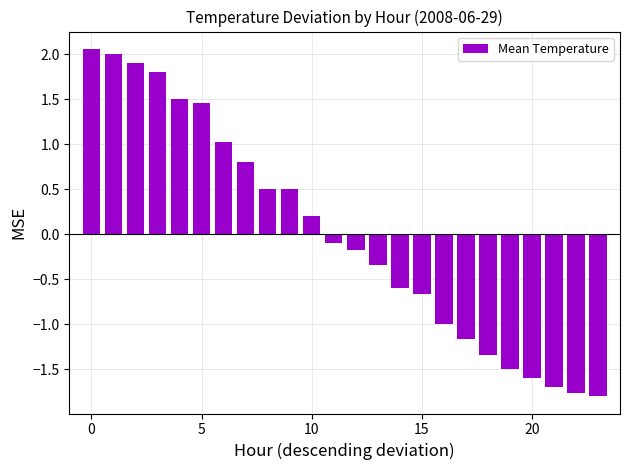

What is the value of the 15th bar from the left?

-0.6